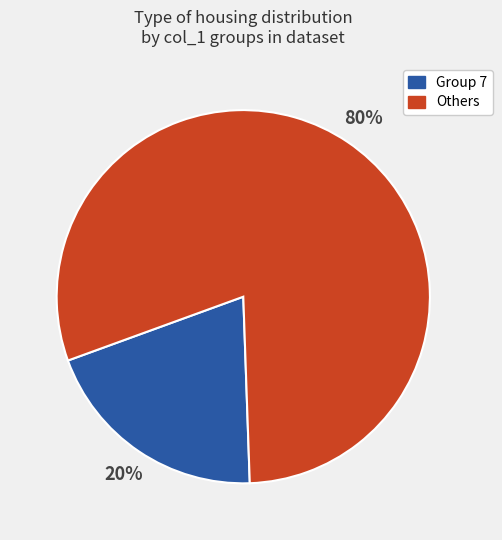

Count the number of slices in the pie.

2